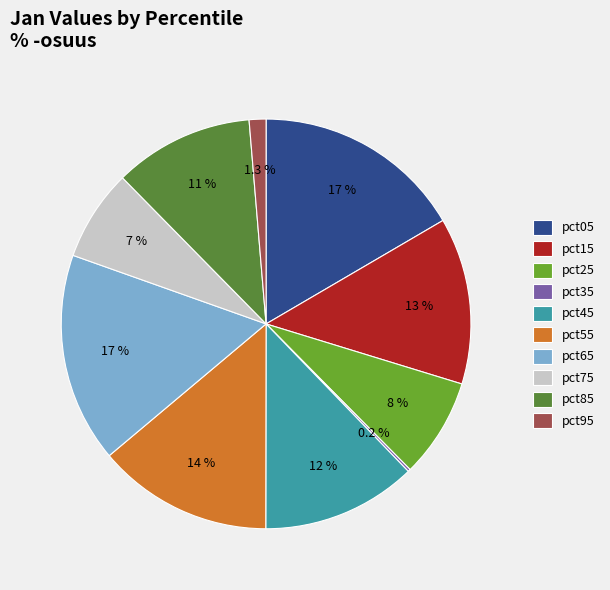

Do pct05 and pct95 together represent more than half of the pie?

No